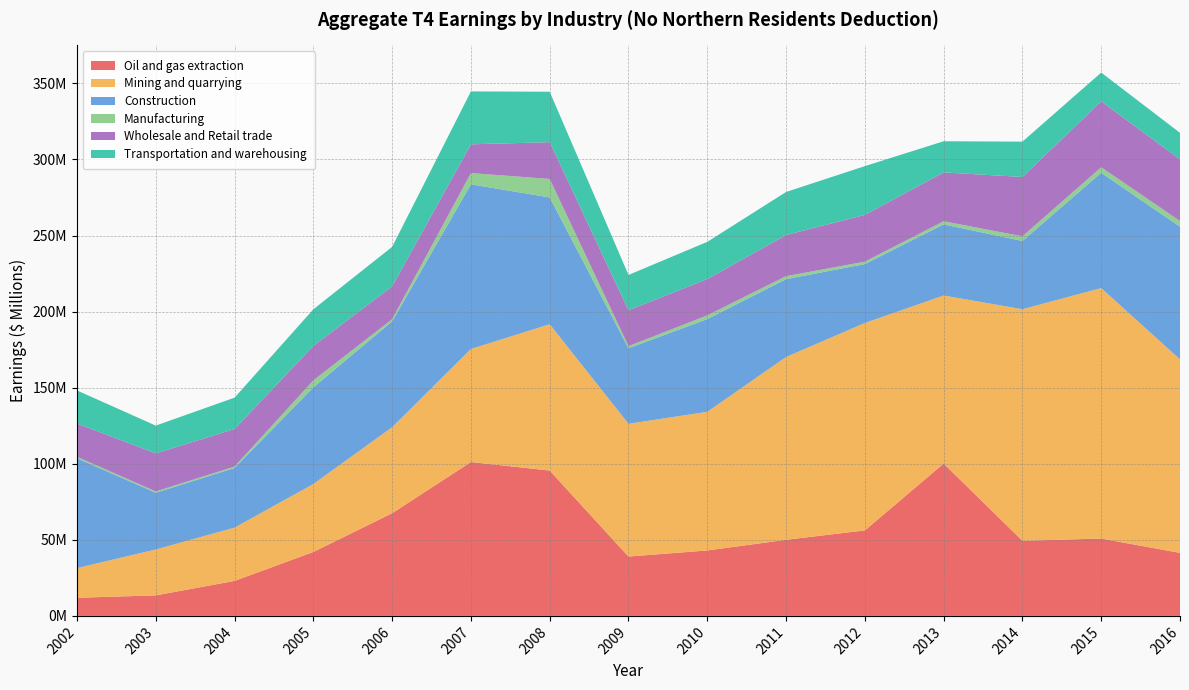

Reading left to right, what are all the values shown in this chart?

Oil and gas extraction: 2002=11920400	2003=13488600	2004=23017800	2005=42025500	2006=67486100	2007=101140500	2008=95541100	2009=39007900	2010=43014200	2011=50035400	2012=56195400	2013=100139000	2014=49353700	2015=50848700	2016=41428300
Mining and quarrying: 2002=19519300	2003=30161300	2004=35013100	2005=44652400	2006=56564700	2007=74298700	2008=96180400	2009=87263800	2010=91134500	2011=120150000	2012=136327700	2013=110452900	2014=152227300	2015=164633200	2016=127175300
Construction: 2002=72218300	2003=37287800	2004=39210800	2005=63557100	2006=69533100	2007=108215700	2008=83329800	2009=49654500	2010=60943500	2011=51127900	2012=38725000	2013=46736300	2014=44863200	2015=75773200	2016=87192400
Manufacturing: 2002=923800	2003=873900	2004=930500	2005=4563400	2006=1451900	2007=7405200	2008=12155500	2009=1398400	2010=2432200	2011=2002700	2012=1587700	2013=2061900	2014=3063300	2015=3621600	2016=3765200
Wholesale and Retail trade: 2002=21862700	2003=25019500	2004=24668700	2005=22675000	2006=21553700	2007=18892700	2008=24165800	2009=23549700	2010=23892600	2011=27005100	2012=30754700	2013=32110000	2014=38994600	2015=43335000	2016=40519600
Transportation and warehousing: 2002=21741500	2003=18256700	2004=20612700	2005=24061400	2006=25980000	2007=34789800	2008=33163300	2009=23239000	2010=24433400	2011=28323600	2012=32042500	2013=20480900	2014=23234200	2015=18919000	2016=17435000